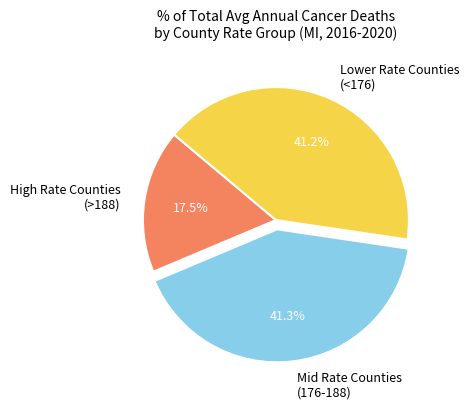

Which slice is the smallest?

High Rate Counties (>188)